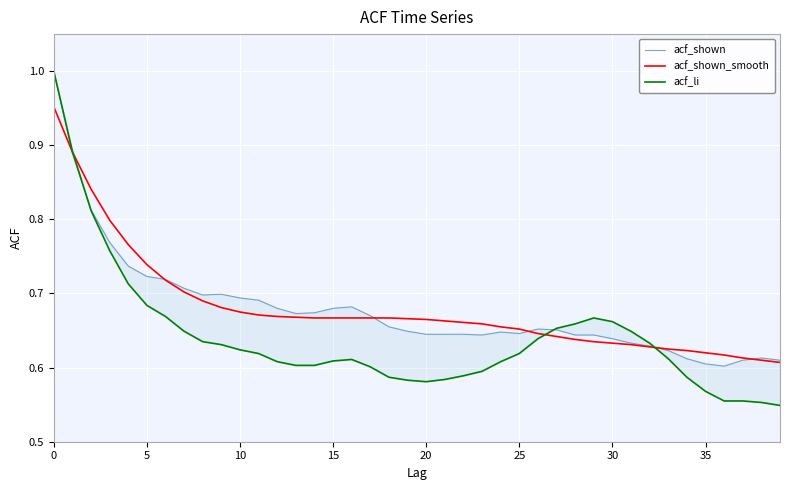

Is this an area chart (filled region under the line)?

No